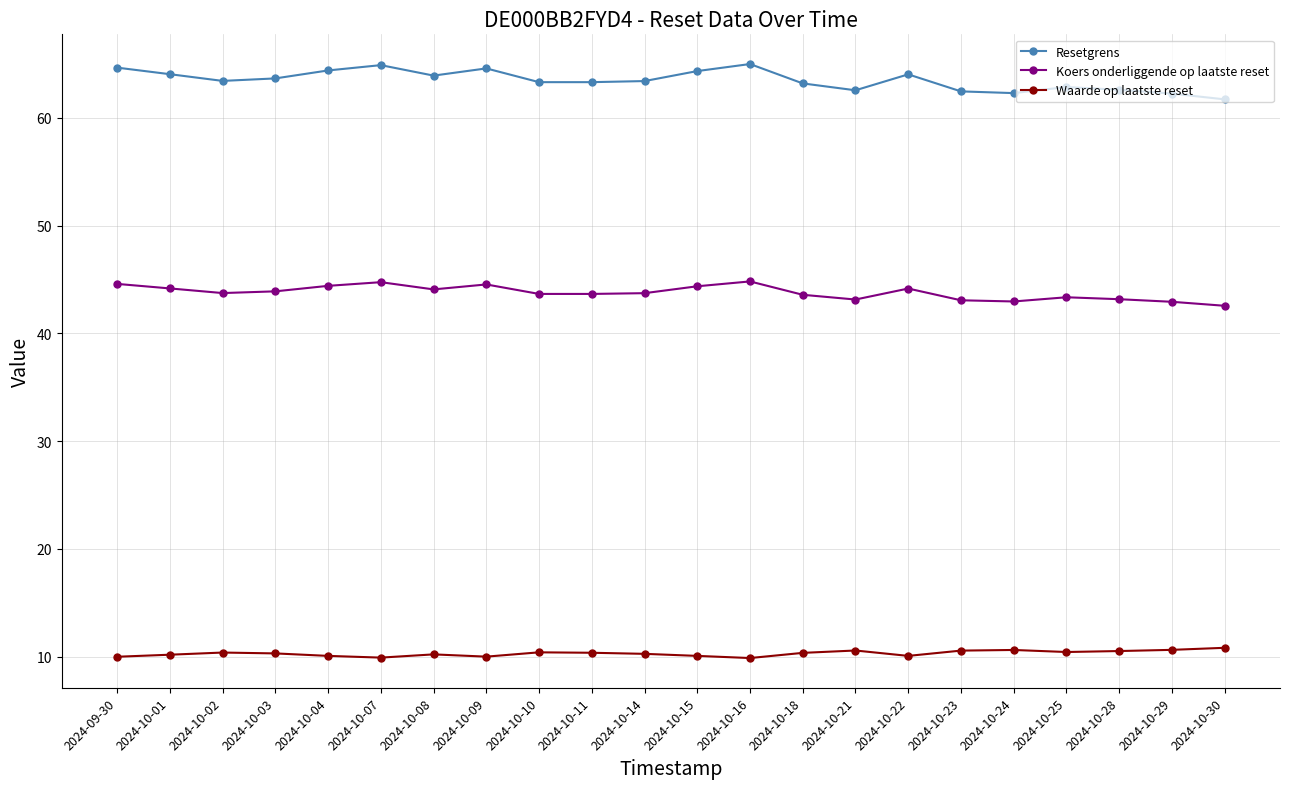

What is the total value across all series at 2024-10-10?

117.4